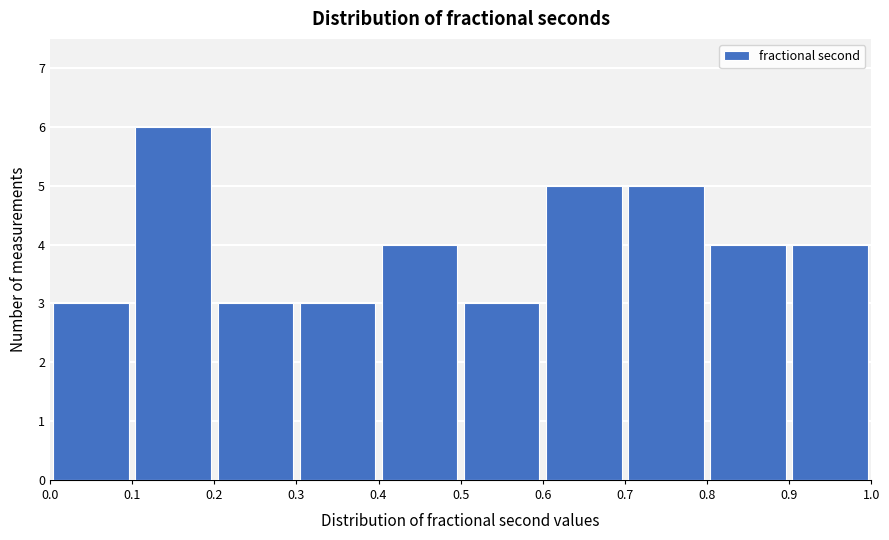

Reading left to right, list every bar in this chart as the range it spans on the x-axis followed by its height. The values are not printed on the chart, so give them approximately, as read against the axis.

0.0 to 0.1: 3
0.1 to 0.2: 6
0.2 to 0.3: 3
0.3 to 0.4: 3
0.4 to 0.5: 4
0.5 to 0.6: 3
0.6 to 0.7: 5
0.7 to 0.8: 5
0.8 to 0.9: 4
0.9 to 1.0: 4